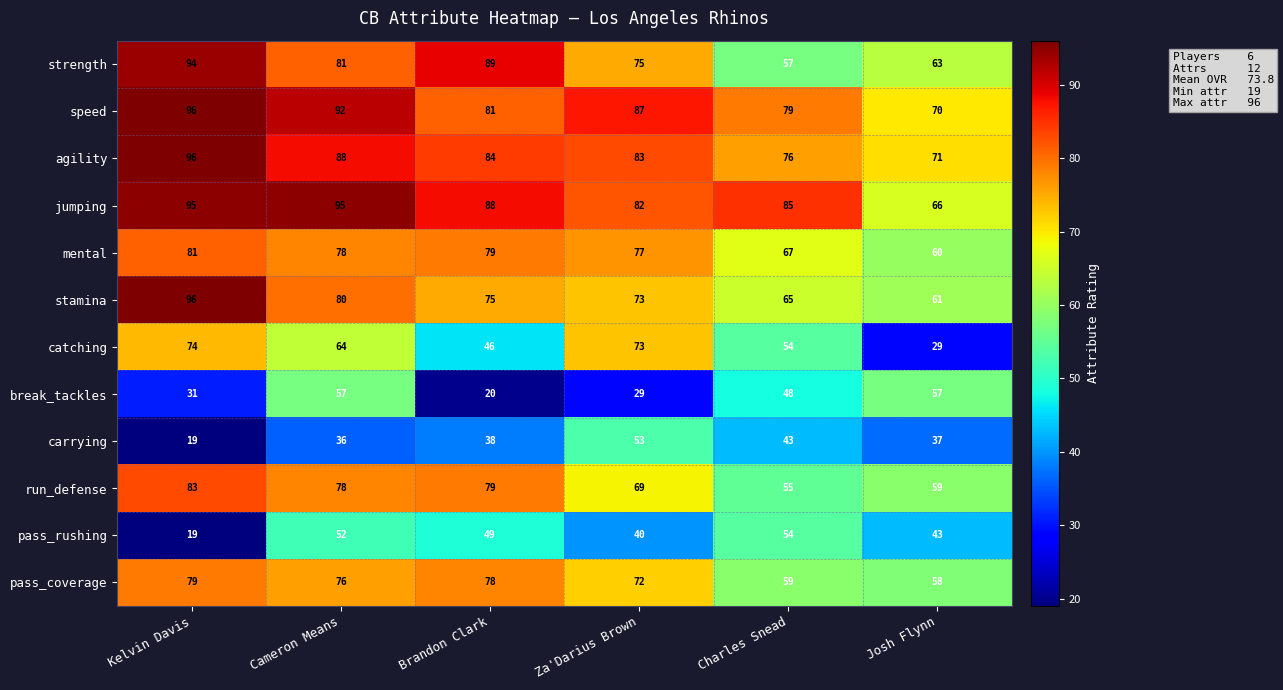

The pass_rushing series shows 40 at Za'Darius Brown. True or false?

True